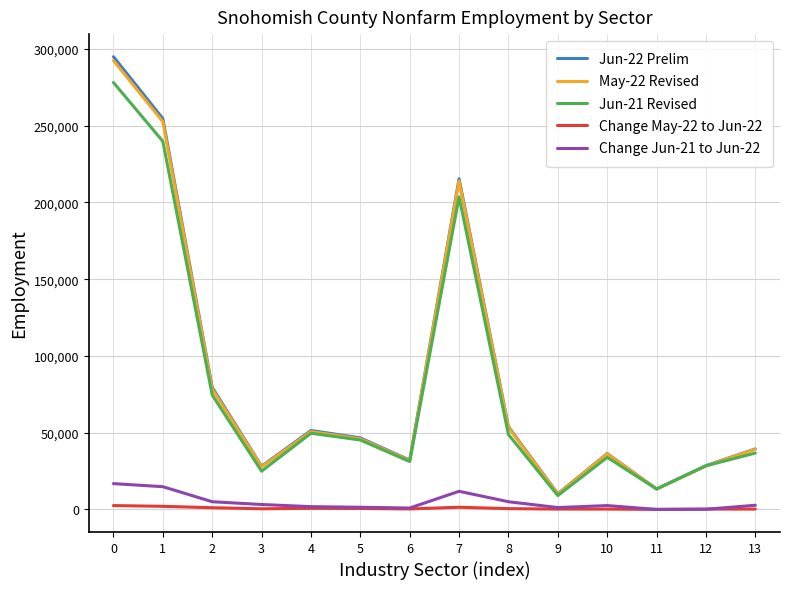

Is the value of May-22 Revised at 10 greater than the value of Jun-22 Prelim at 4?

No